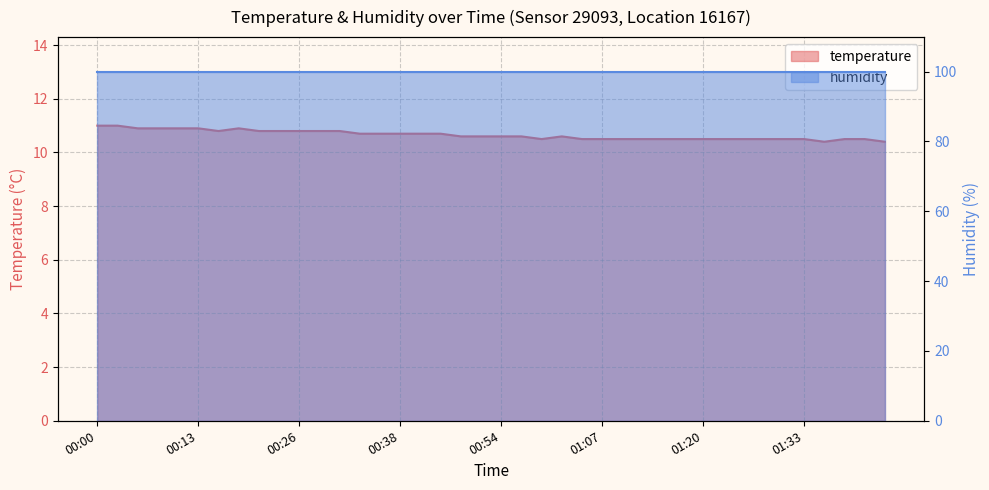

What position from the right is 00:00?

40